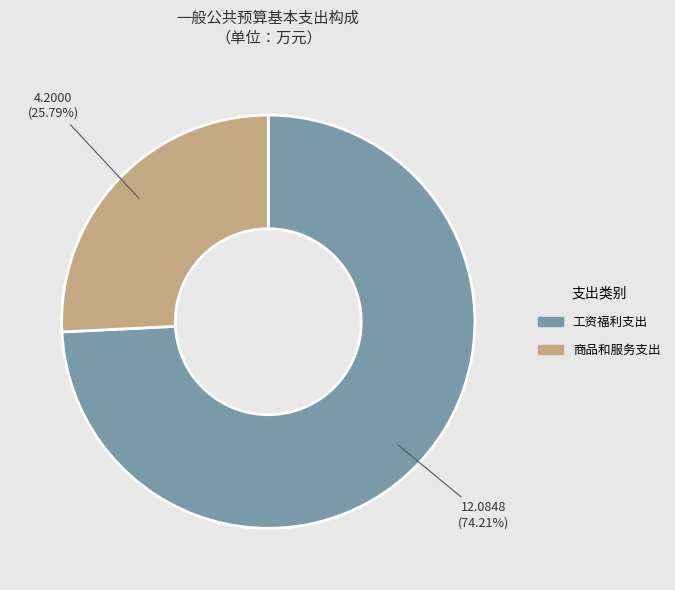

The 工资福利支出 slice represents 74% of the pie. True or false?

True